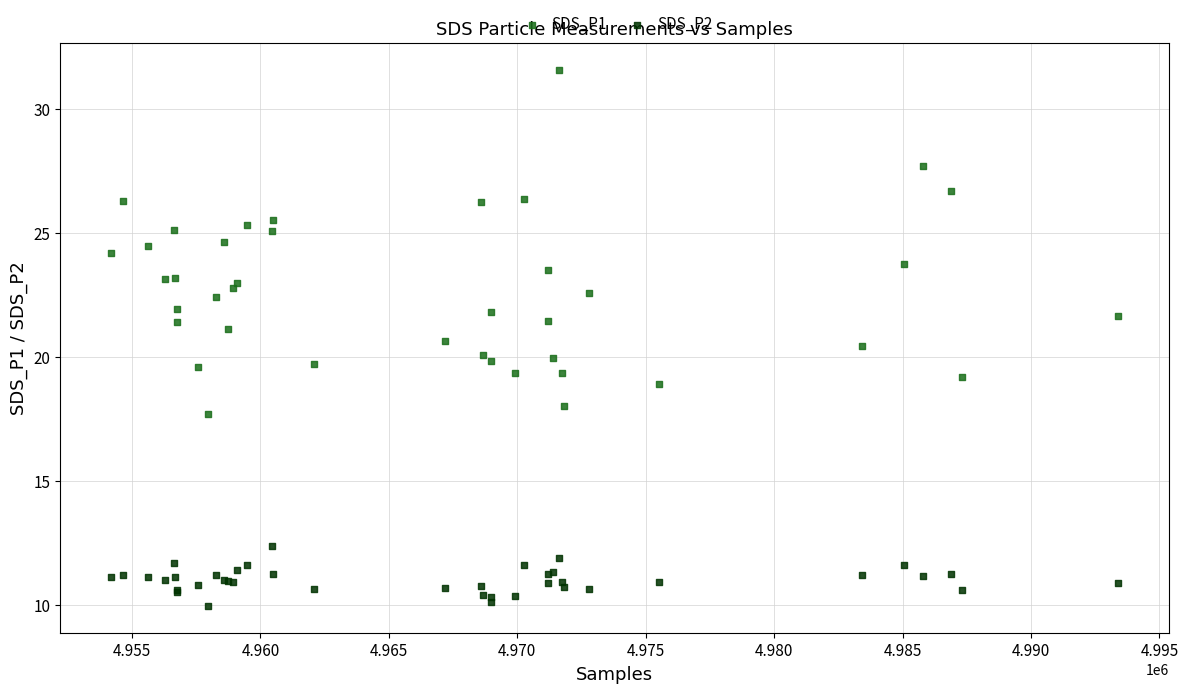

What are all the series names shown in the legend?

SDS_P1, SDS_P2